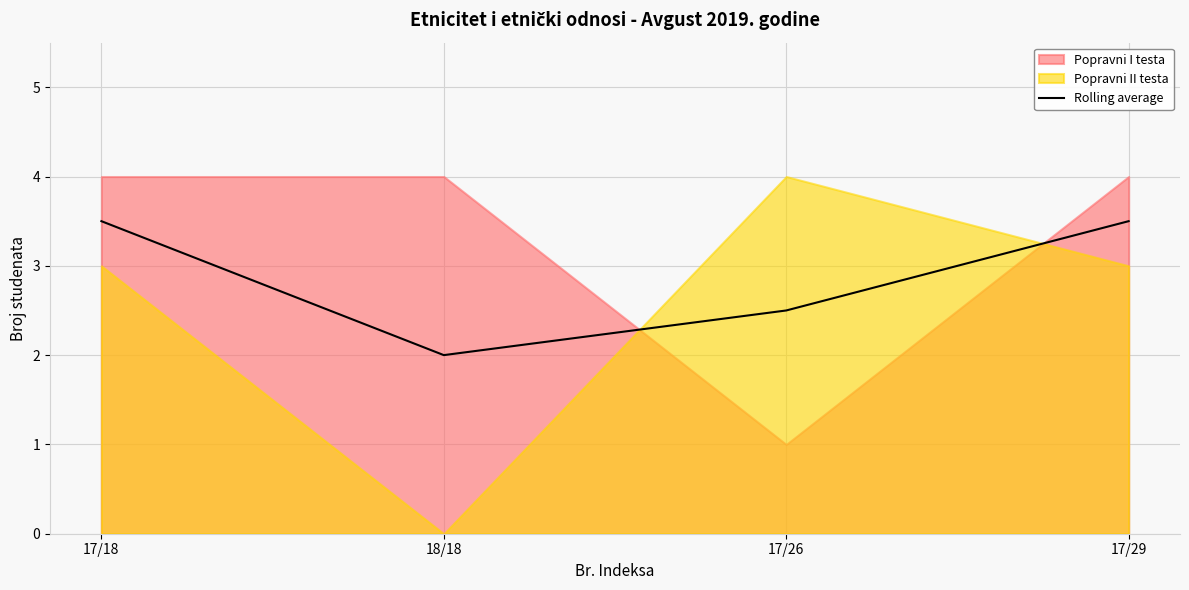

Which category has the highest value across all series?

17/18